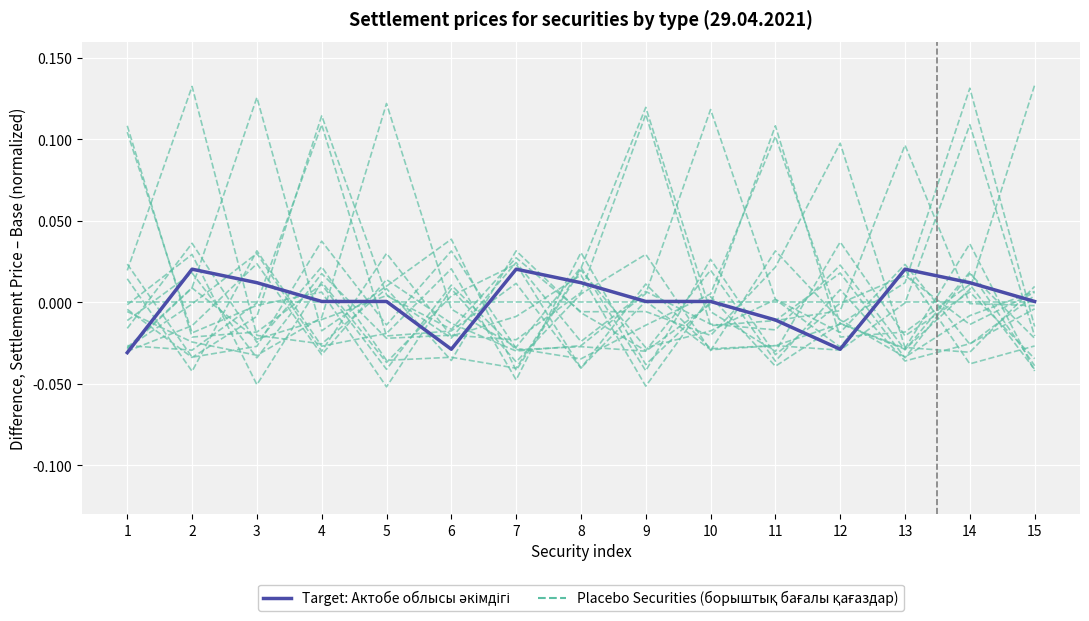

How many values in Target: Актобе облысы әкімдігі are above zero?

11